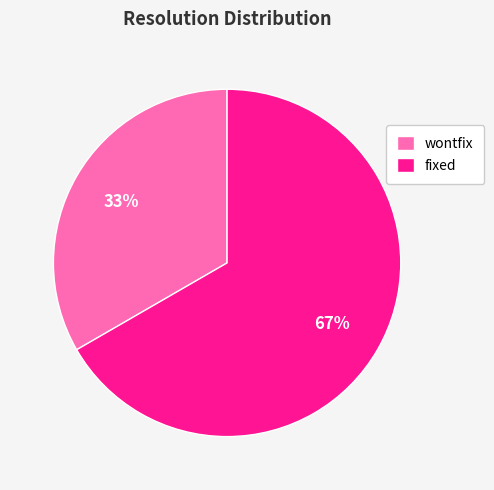

True or false: fixed accounts for 67% of the total.

True